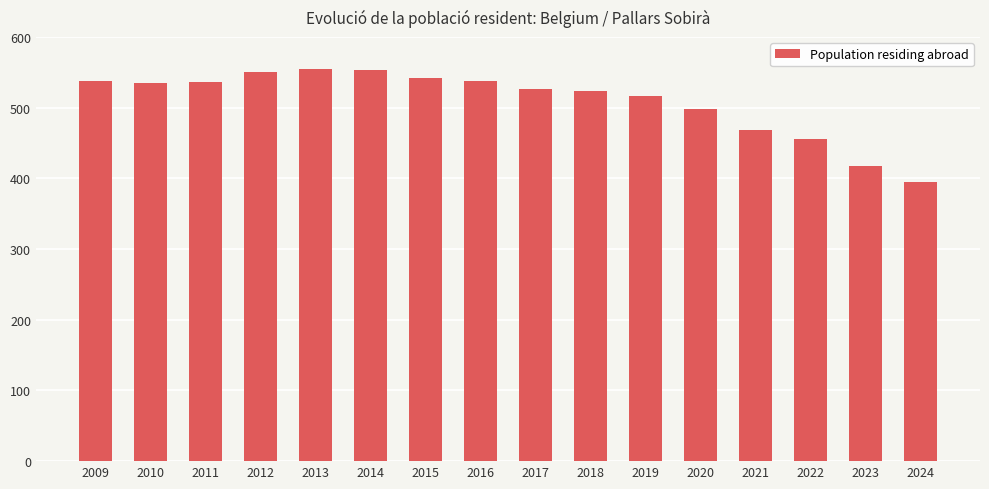

What is the difference between the values at 2013 and 2010?

20